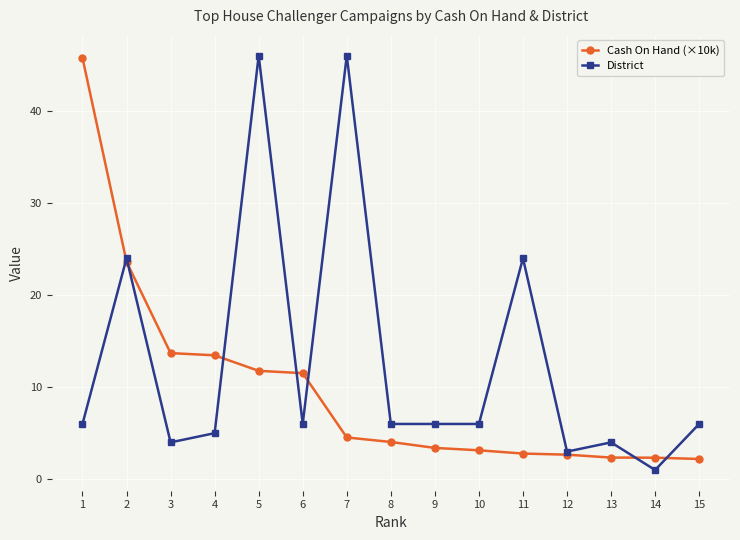

What value does the District series have at 2?

24.0